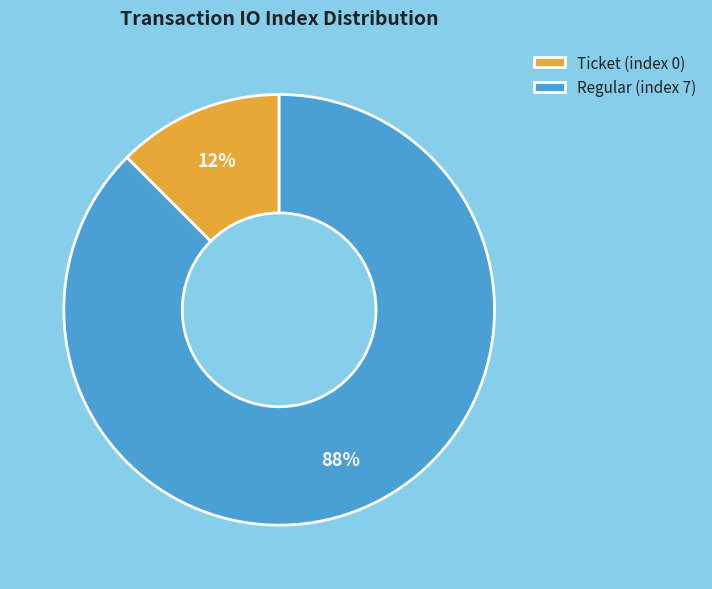

To the nearest percent, what is the average slice percentage?

50%